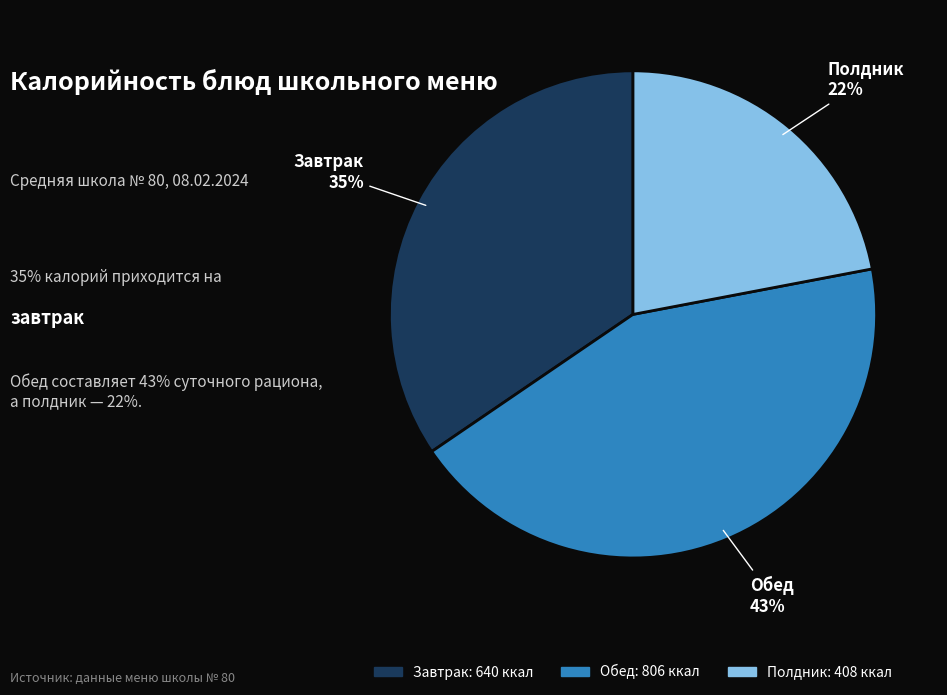

To the nearest percent, what is the difference between the largest and smallest slice percentages?

21%